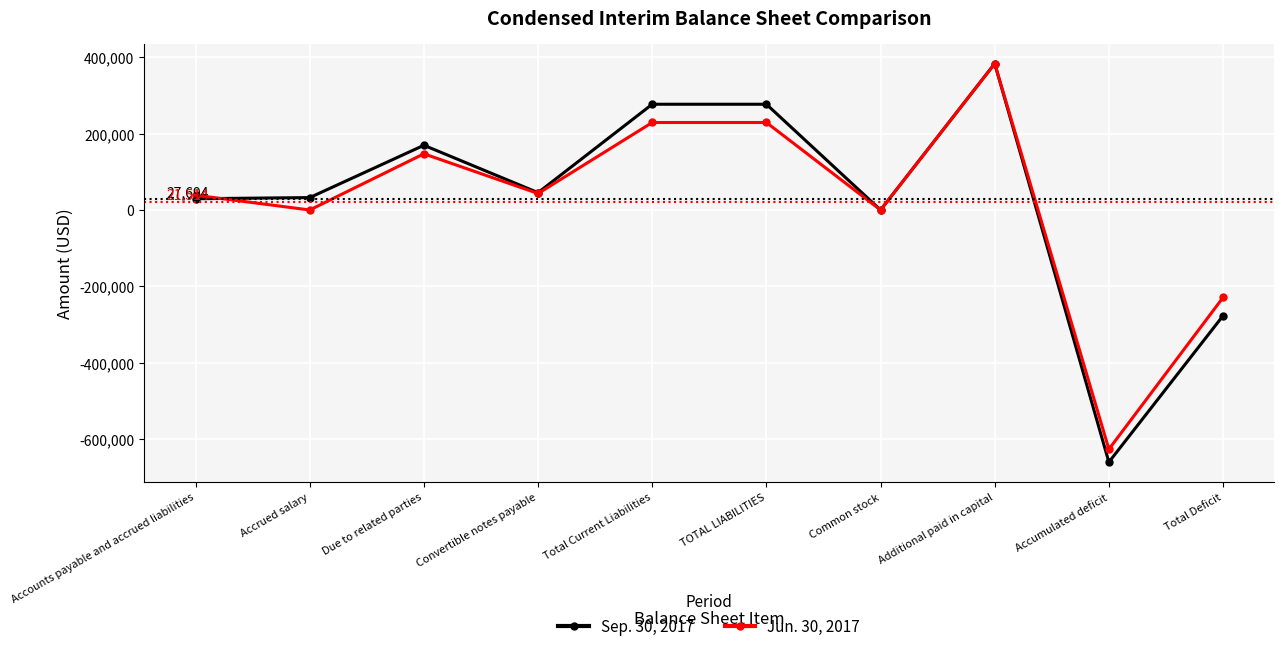

Where is Sep. 30, 2017 nearest to the value -138485?

Total Deficit